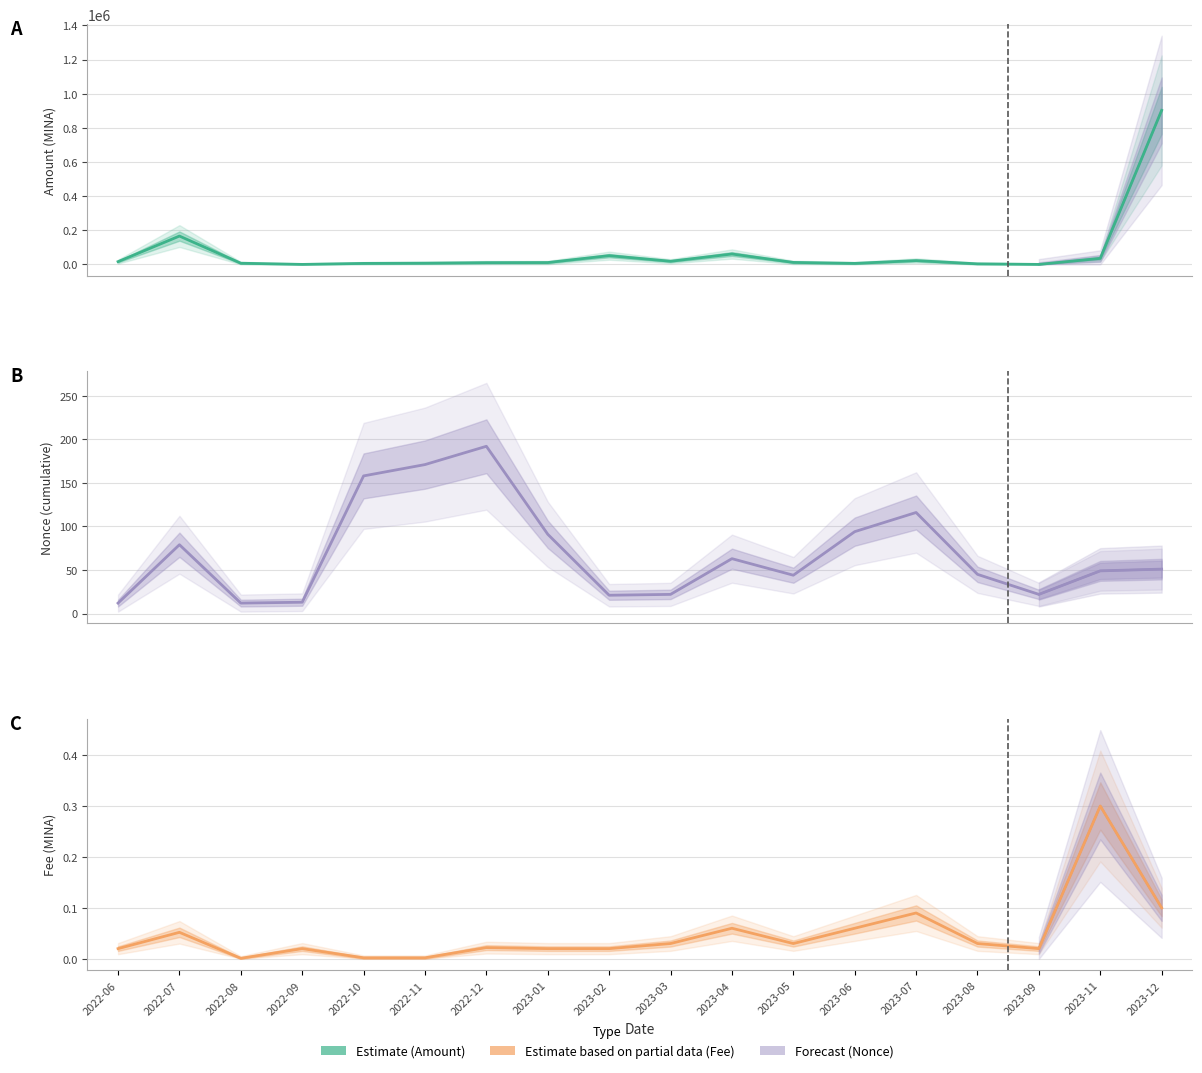

True or false: Amount has a value of 34866.9 at 2023-02.

False